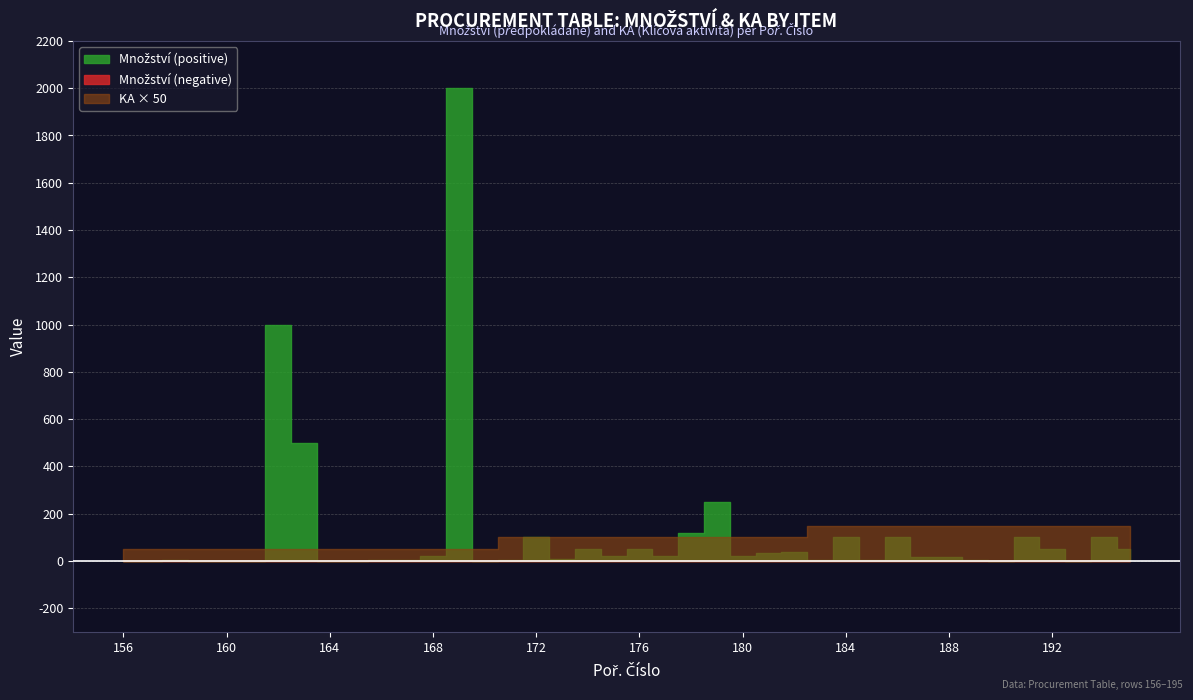

At which label does KA reach its minimum?

156